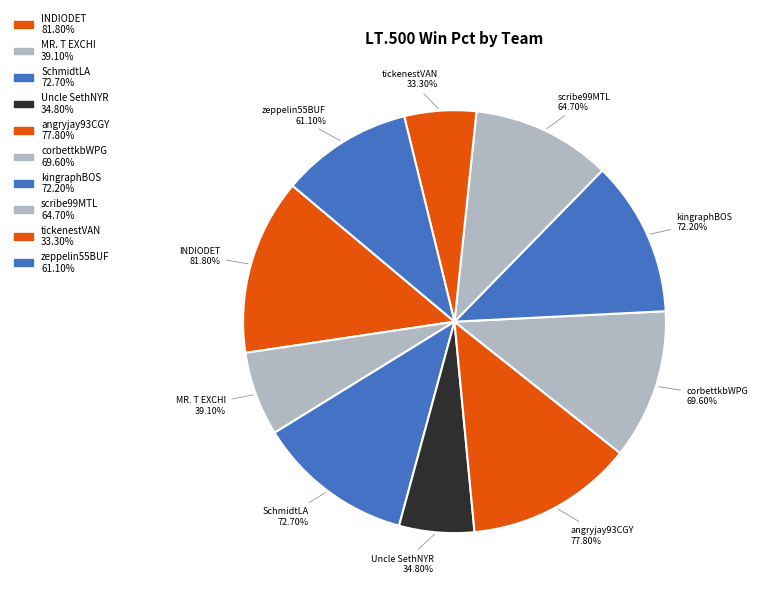

Rank the categories by value from highest to lowest.

INDIODET, angryjay93CGY, SchmidtLA, kingraphBOS, corbettkbWPG, scribe99MTL, zeppelin55BUF, MR. T EXCHI, Uncle SethNYR, tickenestVAN